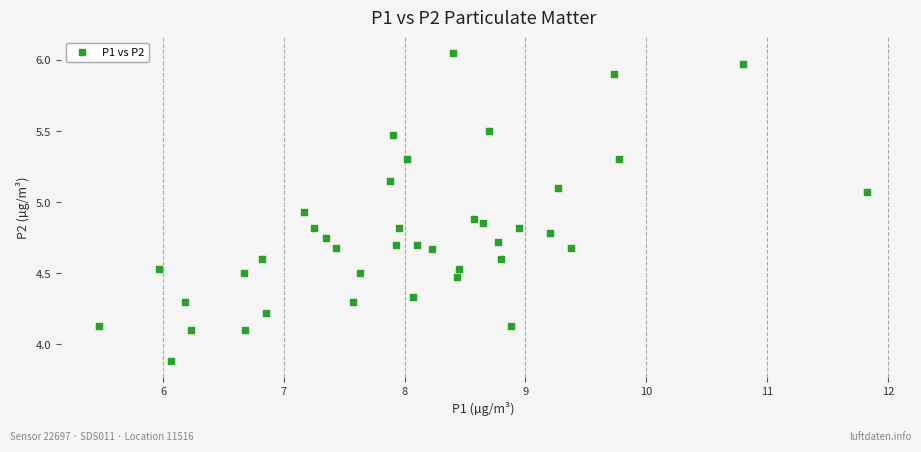

What is the range of Y values (max minus min)?

2.2